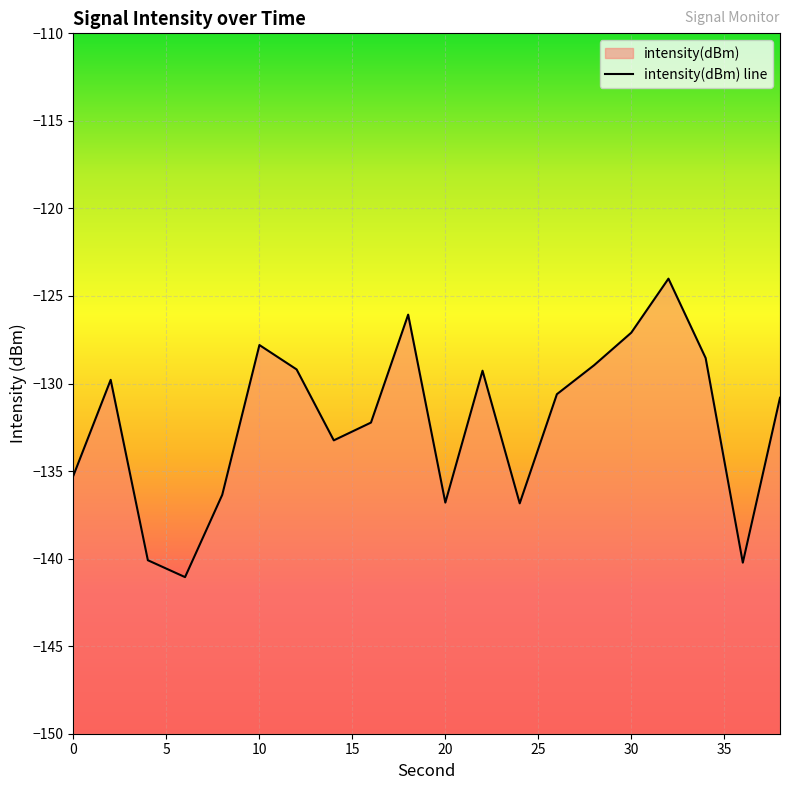

What is the value of the 19th point from the left?

-140.2